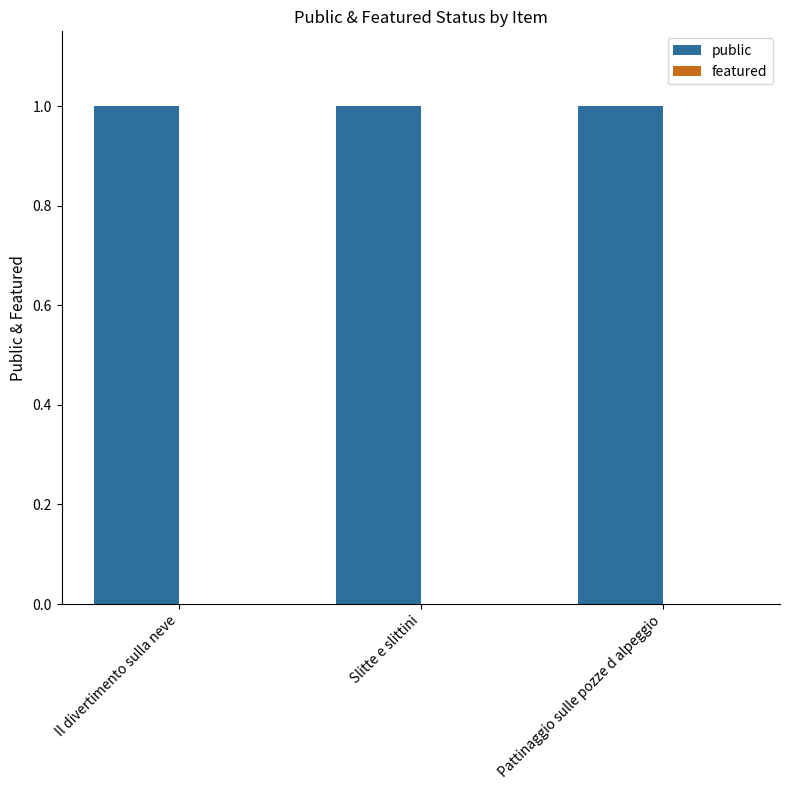

Reading right to left, transcribe all the data shown in this chart.

public: Pattinaggio sulle pozze d alpeggio=1	Slitte e slittini=1	Il divertimento sulla neve=1
featured: Pattinaggio sulle pozze d alpeggio=0	Slitte e slittini=0	Il divertimento sulla neve=0